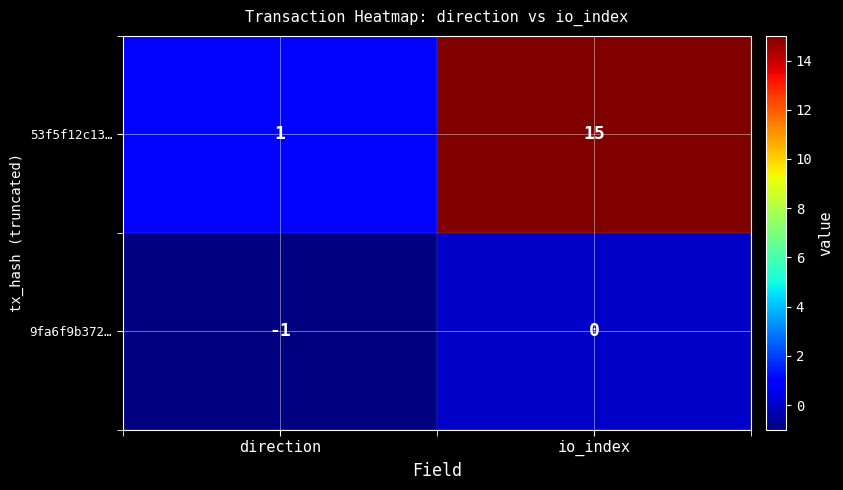

The 9fa6f9b372… series shows 1 at io_index. True or false?

False